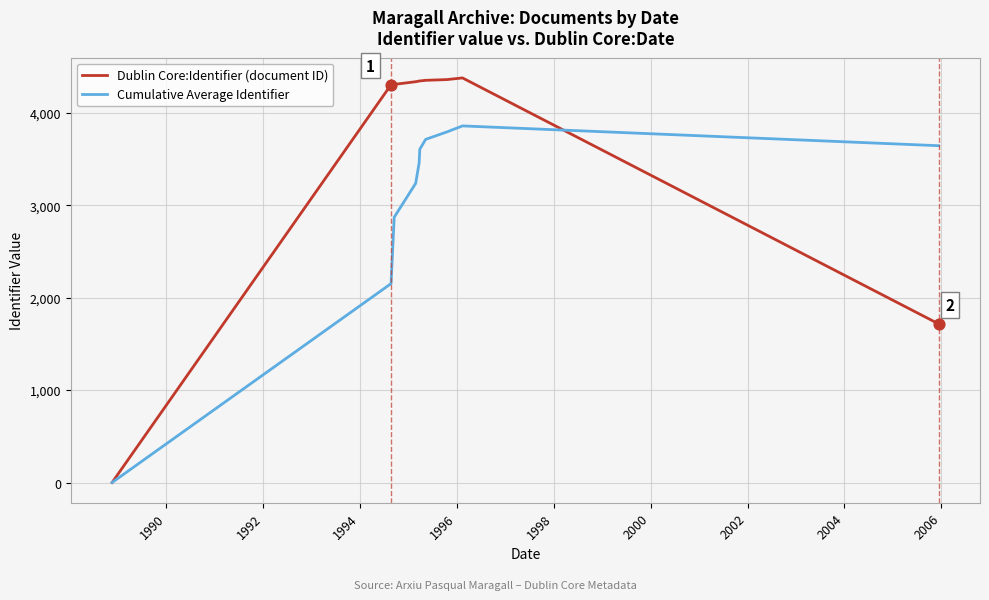

Which series has the largest range (max minus min)?

Dublin Core:Identifier (document ID)